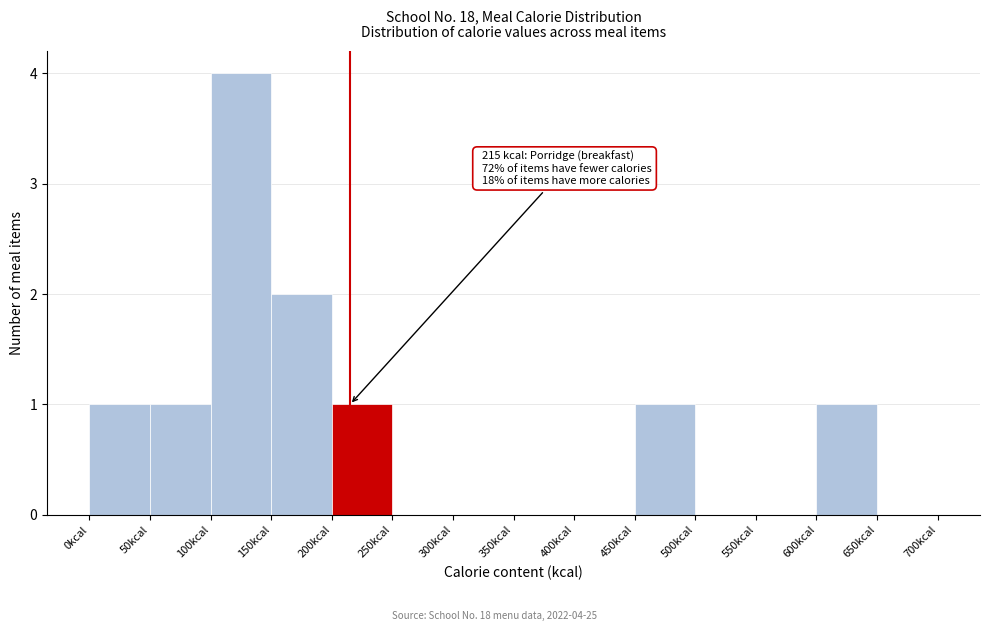

Which range on the x-axis has the tallest bar?

100 to 150